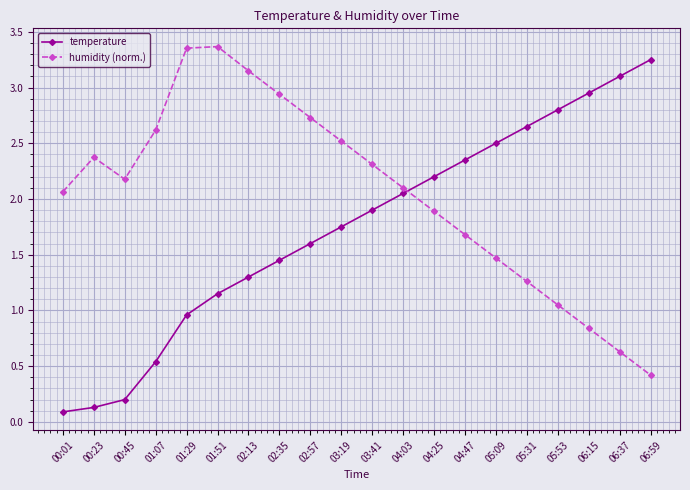

Where does the temperature series first go above 1?

01:51